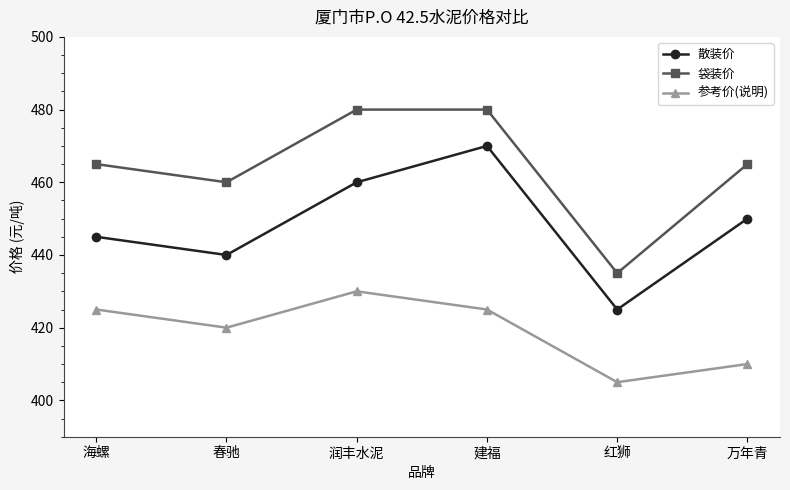

Reading left to right, list all the values displayed in this chart.

散装价: 海螺=445	春驰=440	润丰水泥=460	建福=470	红狮=425	万年青=450
袋装价: 海螺=465	春驰=460	润丰水泥=480	建福=480	红狮=435	万年青=465
参考价(说明): 海螺=425	春驰=420	润丰水泥=430	建福=425	红狮=405	万年青=410